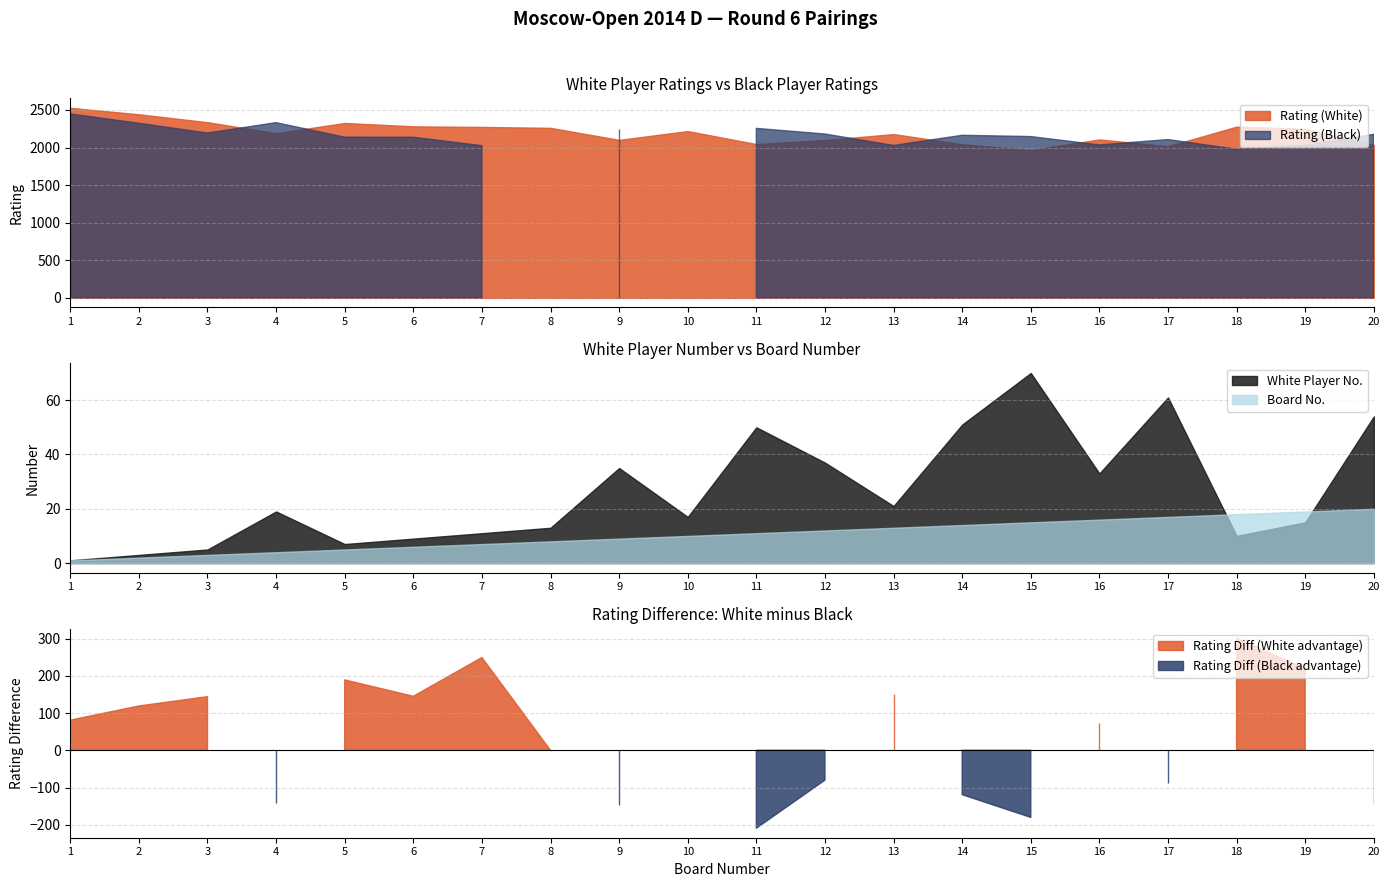

How many data points in White No. are above 19?

9